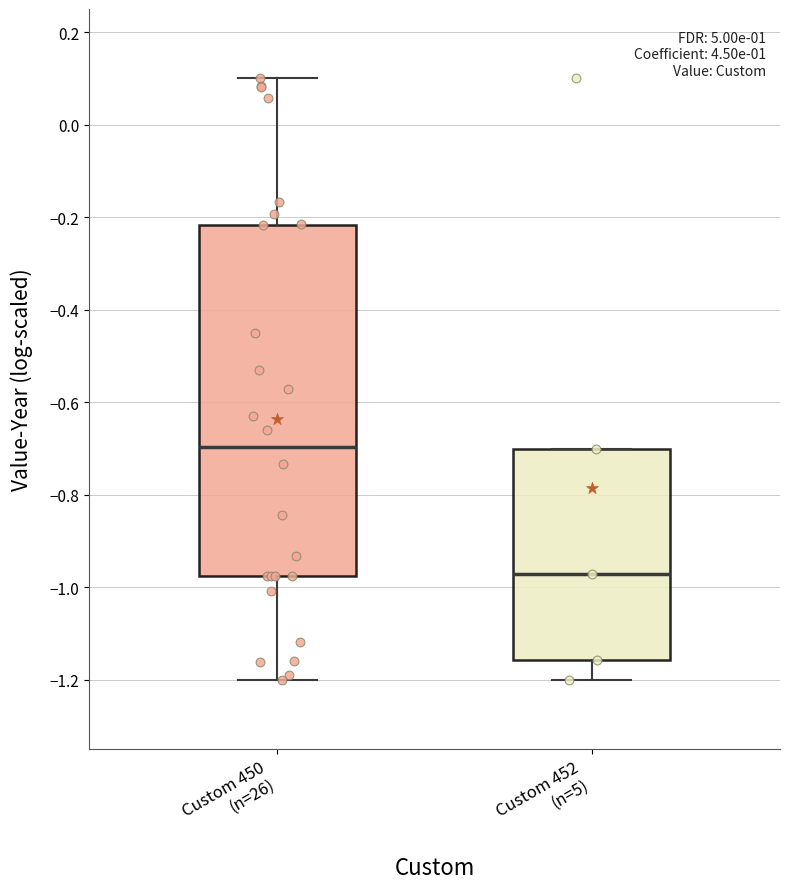

Where does the median line of the box for Custom 450 (n=26) sit on the y-axis? The values are not printed on the chart, so give them approximately, as read against the axis.

-0.70